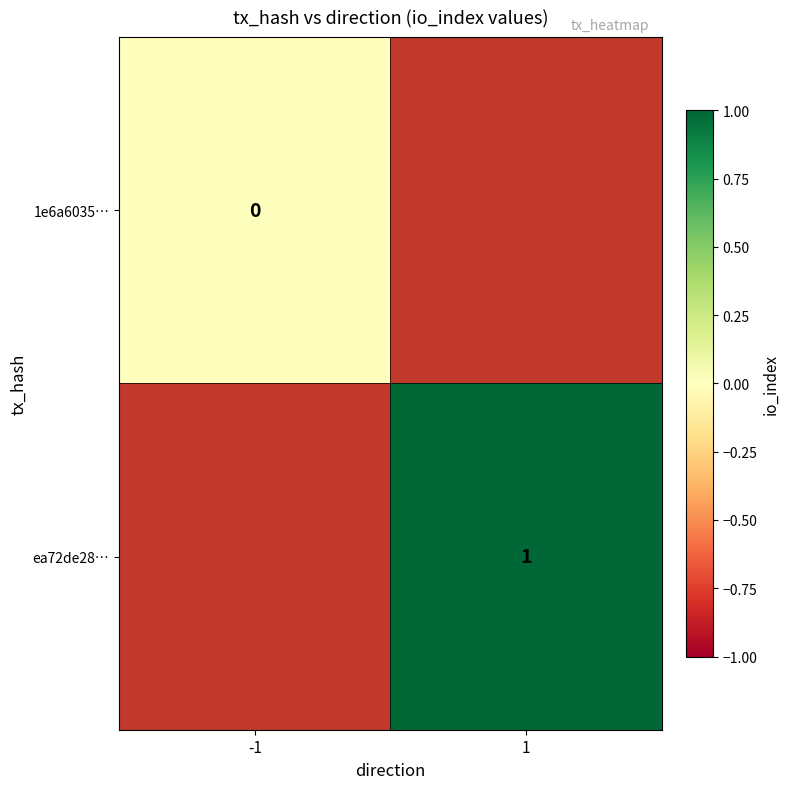

Which category has the lowest value across all series?

-1